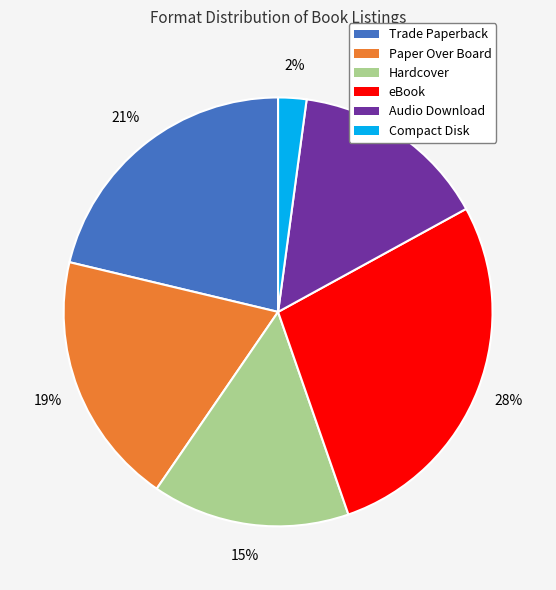

Which slice is the largest?

eBook